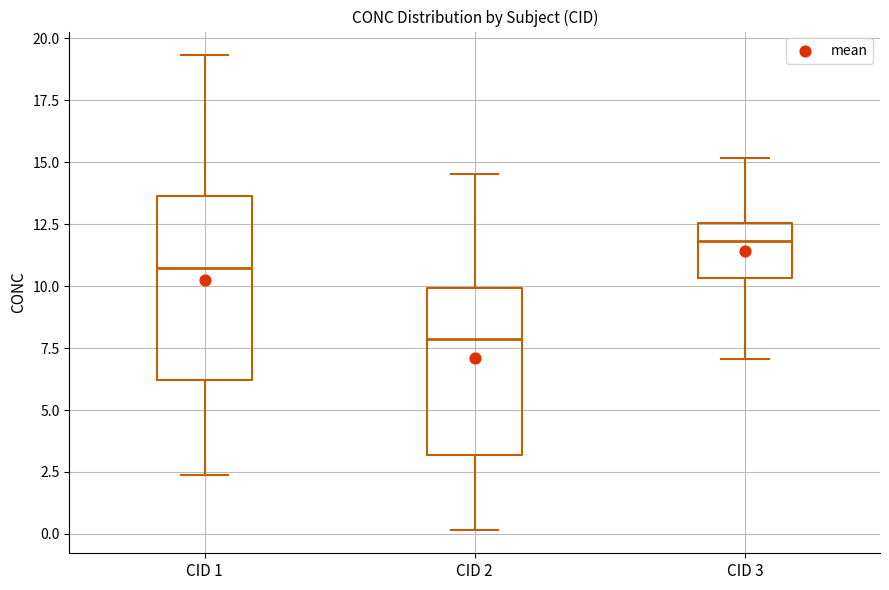

Reading left to right, read every box against the y-axis: the position of its median line, the range the box covers, and the ends of its whiskers. The values are not printed on the chart, so give them approximately, as read against the axis.

CID 1: median 10.5, box 6.0 to 13.5, whiskers 2.5 to 19.5
CID 2: median 8.0, box 3.0 to 10.0, whiskers 0.0 to 14.5
CID 3: median 12.0, box 10.5 to 12.5, whiskers 7.0 to 15.0